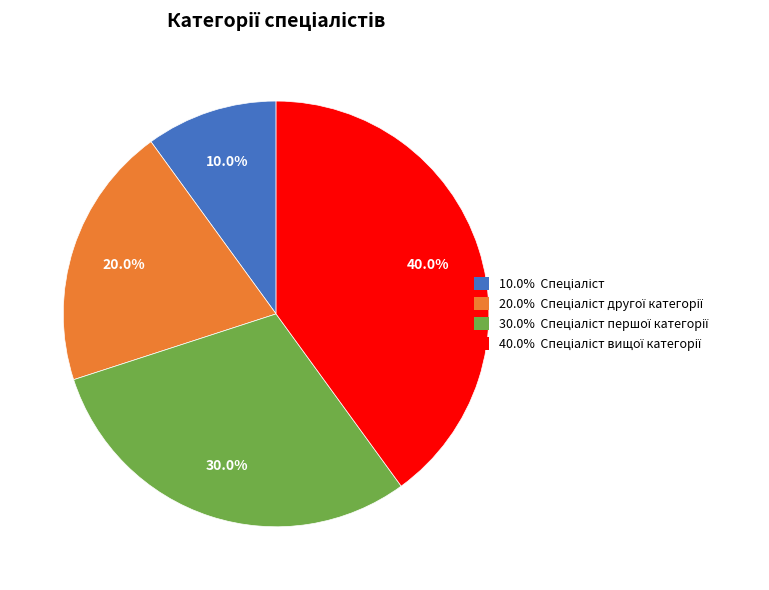

How many segments does this pie chart have?

4